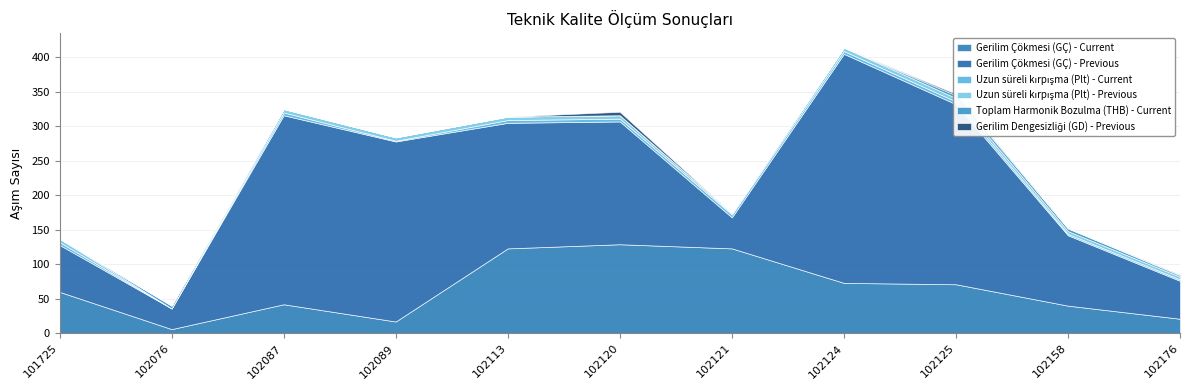

Which series has the largest total across all categories?

Gerilim Çökmesi (GÇ) - Previous